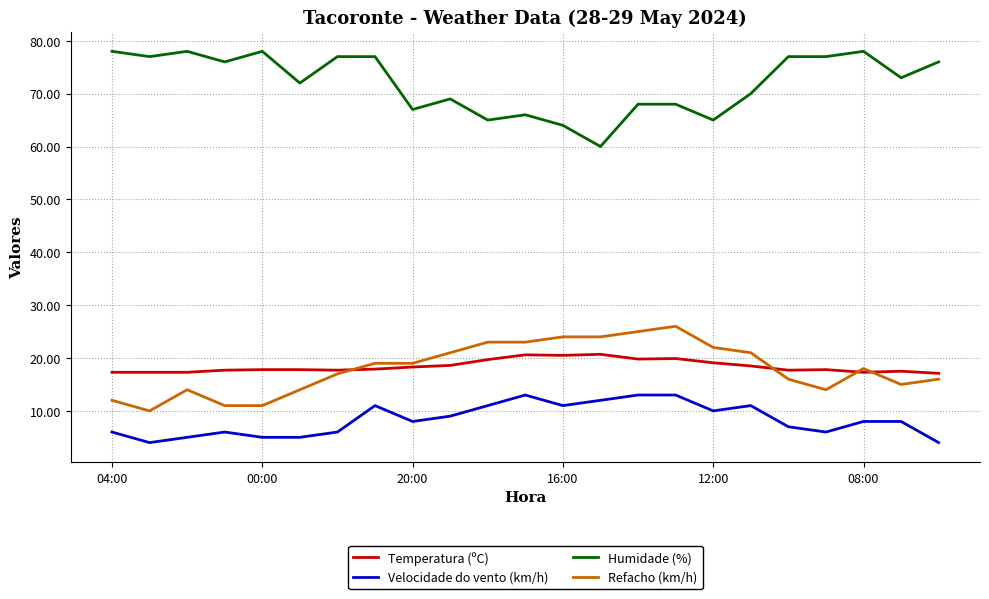

What is the minimum value shown in the chart?

4.0